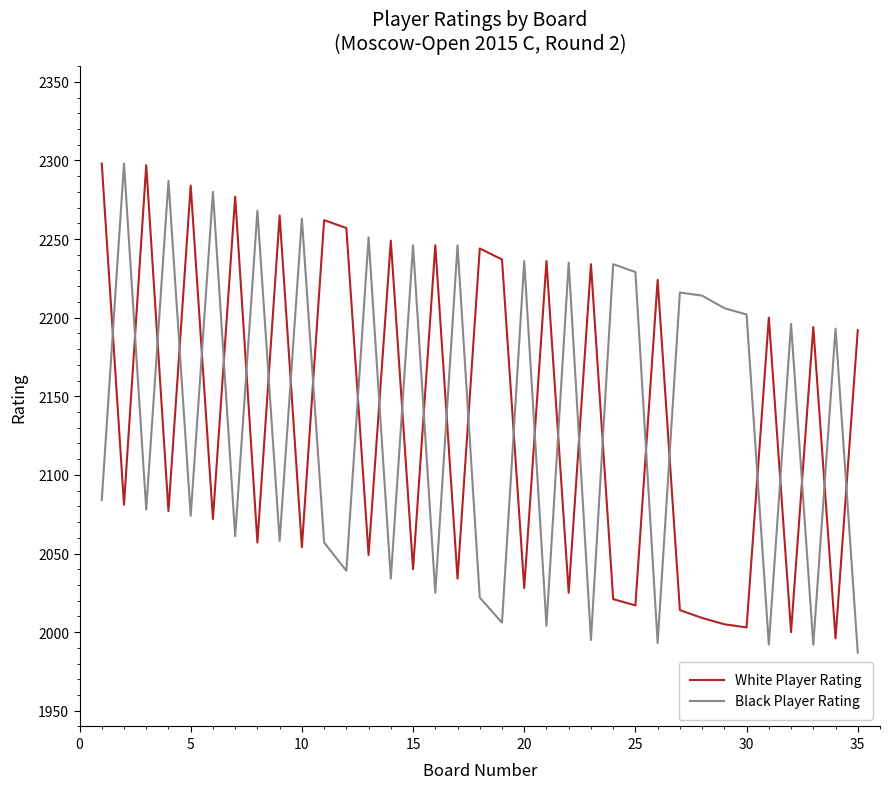

What is the difference between the maximum and minimum values in the Black Player Rating series?

311